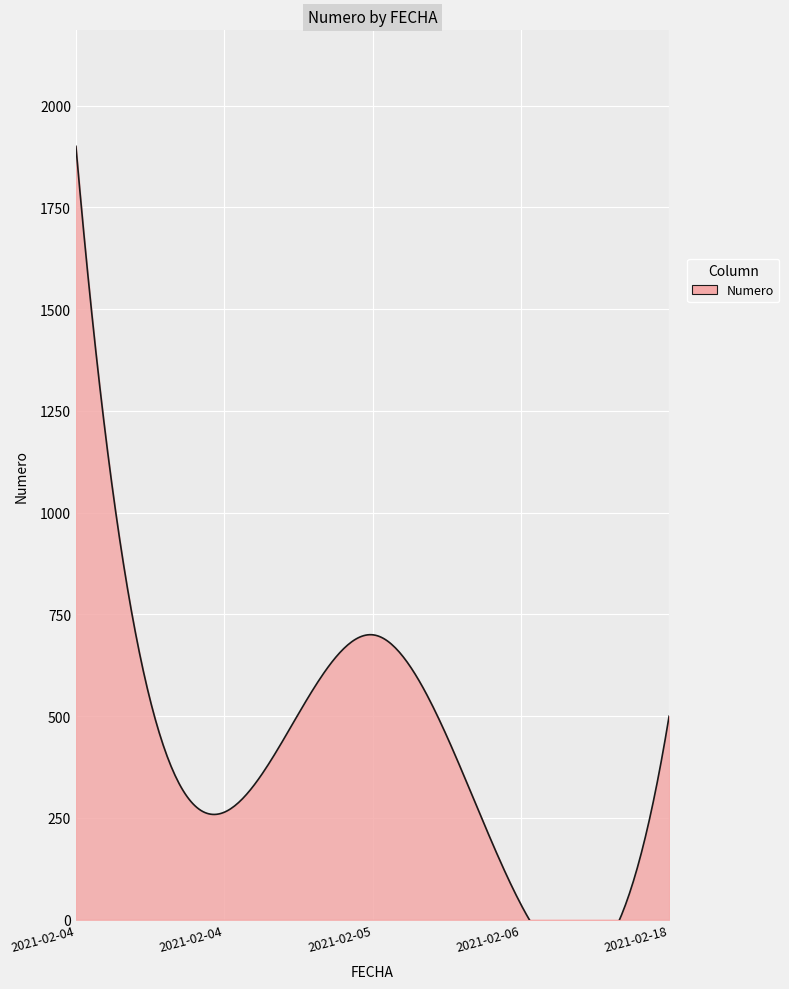

List the labels in order of value, smallest first.

2021-02-06, 2021-02-04, 2021-02-18, 2021-02-05, 2021-02-04